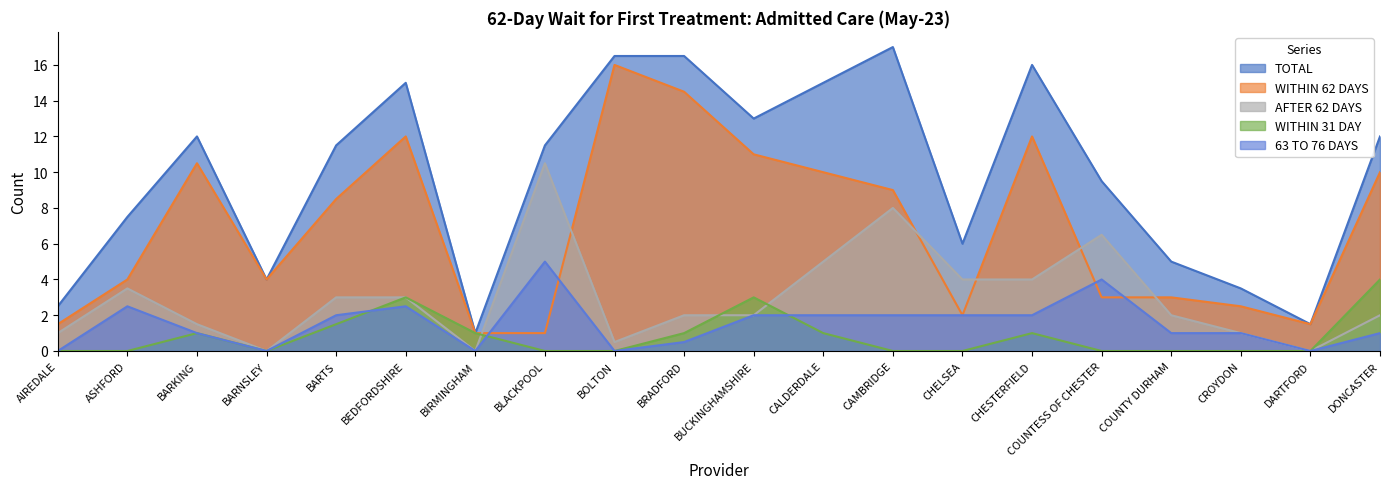

At which label does 63 TO 76 DAYS first exceed 2?

ASHFORD